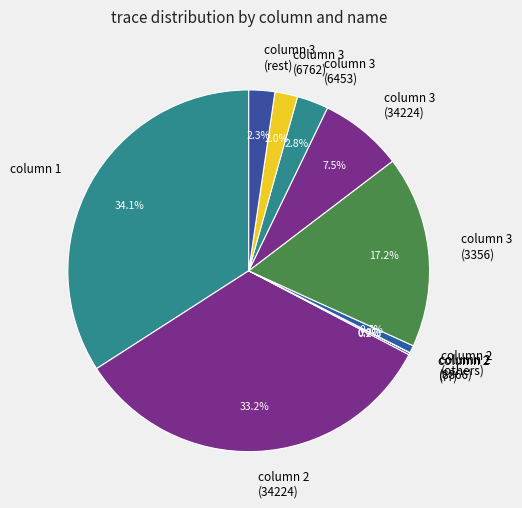

What percentage is NOT represented by column 2 (others)?

99.3%